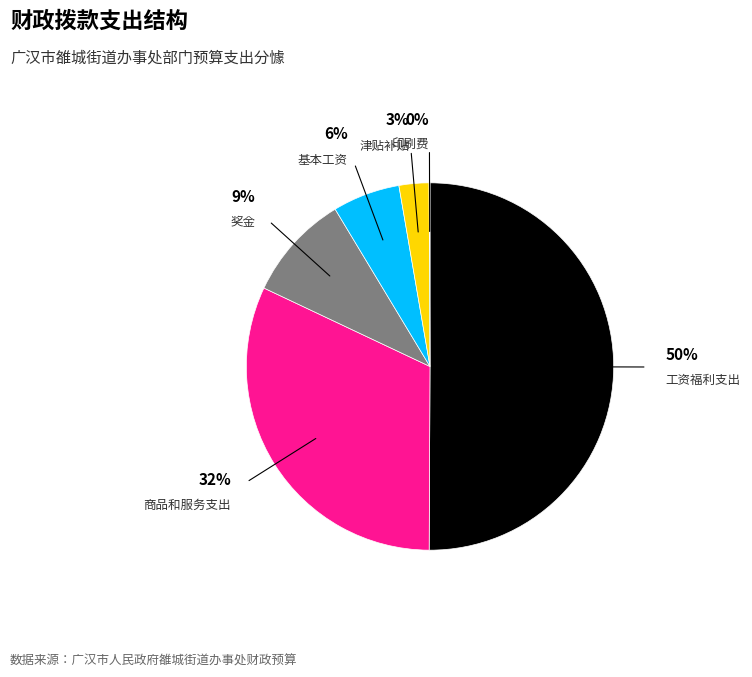

To the nearest percent, what is the average slice percentage?

17%